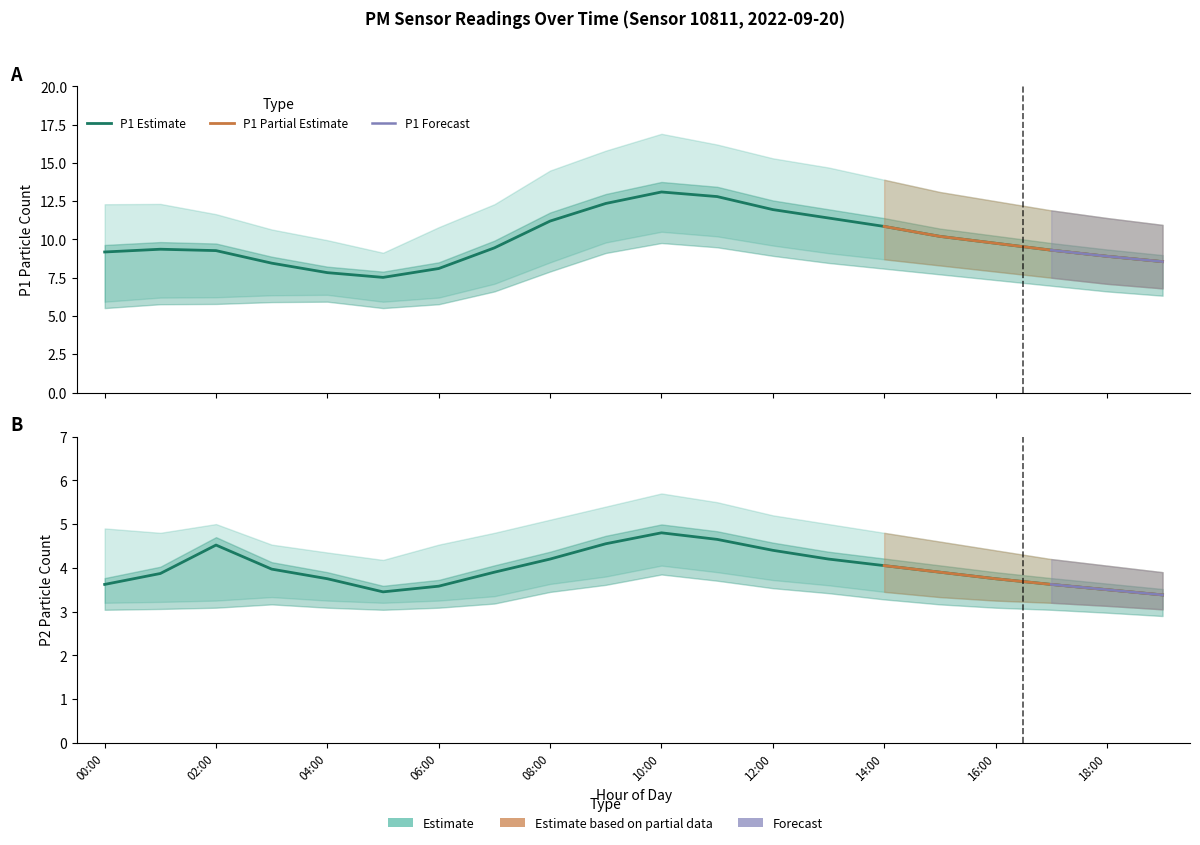

What is the average value of the P2_upper series?

4.7